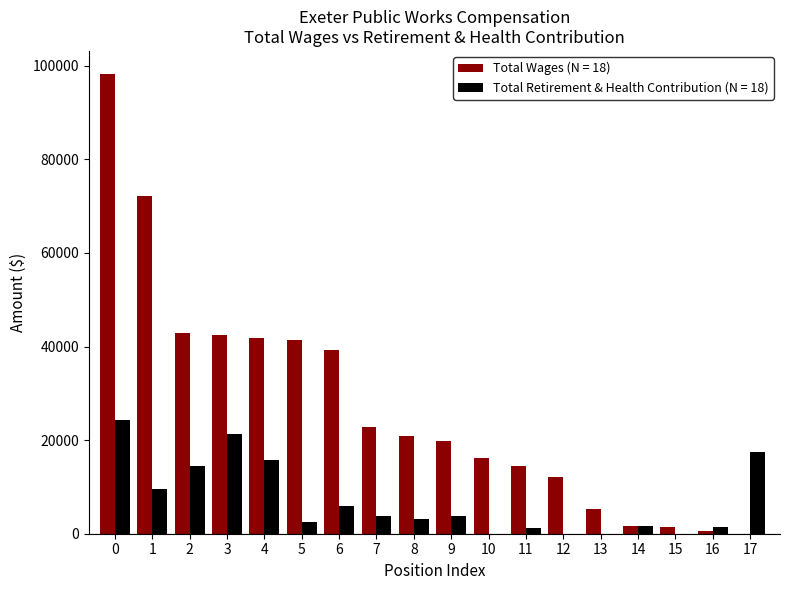

Which series changed the most between 8 and 12?

Total Wages (N = 18)